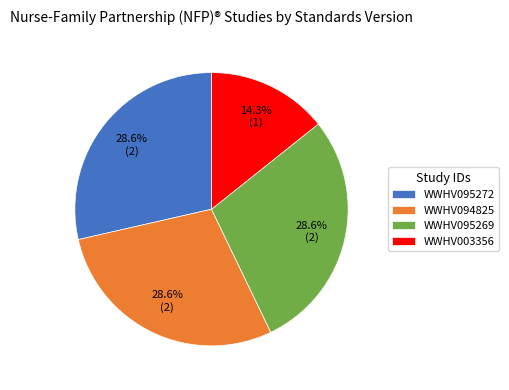

How many segments does this pie chart have?

4